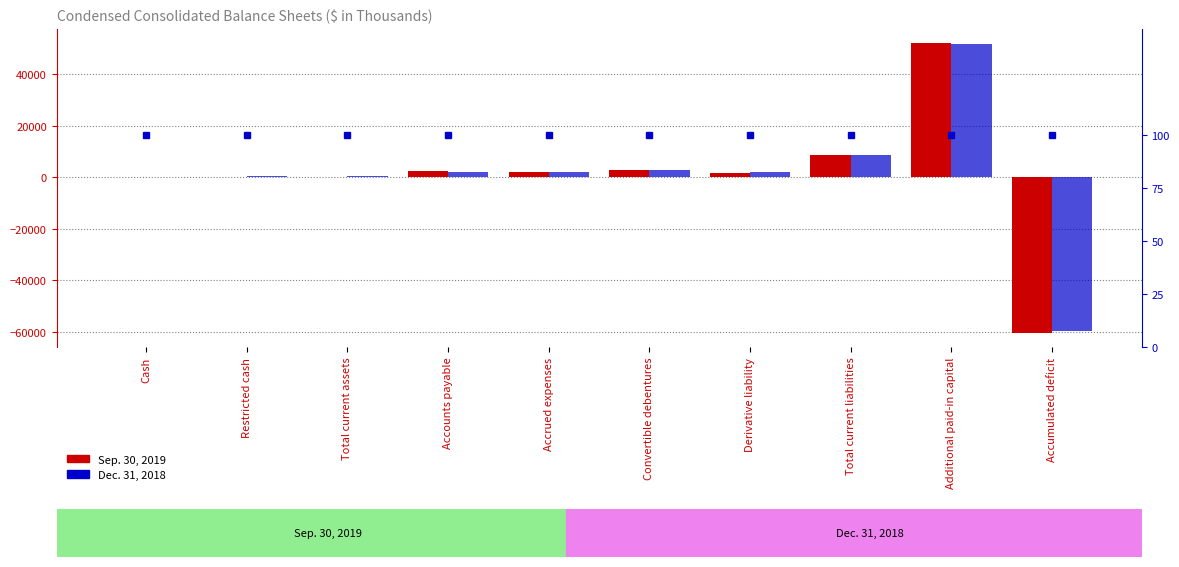

Are the bars grouped side by side (vs. stacked)?

Yes